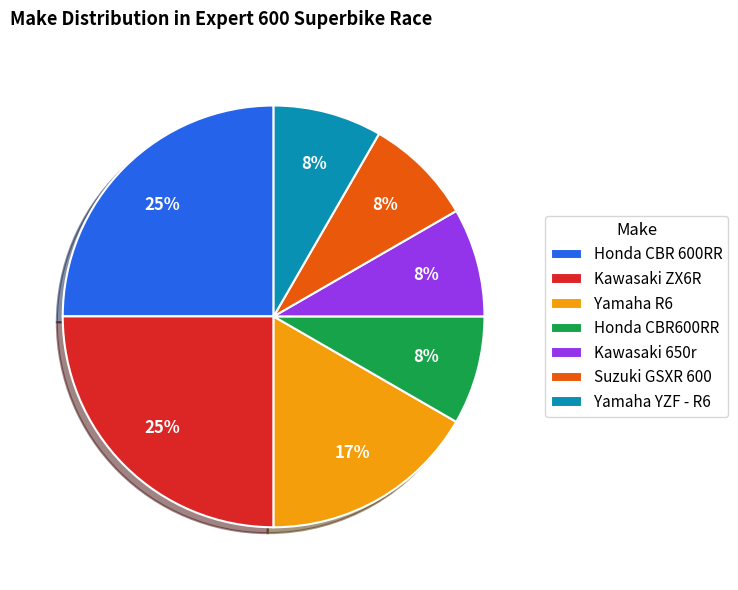

What percentage is the Honda CBR600RR slice, to the nearest percent?

8%